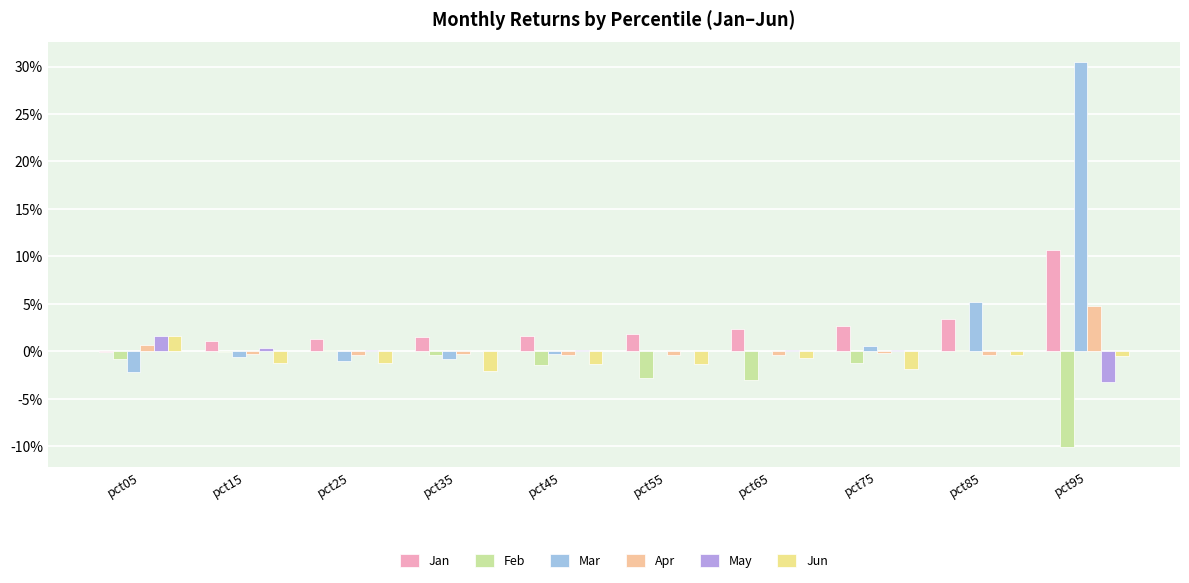

Rank the categories by Mar value from lowest to highest.

pct05, pct25, pct35, pct15, pct45, pct65, pct55, pct75, pct85, pct95